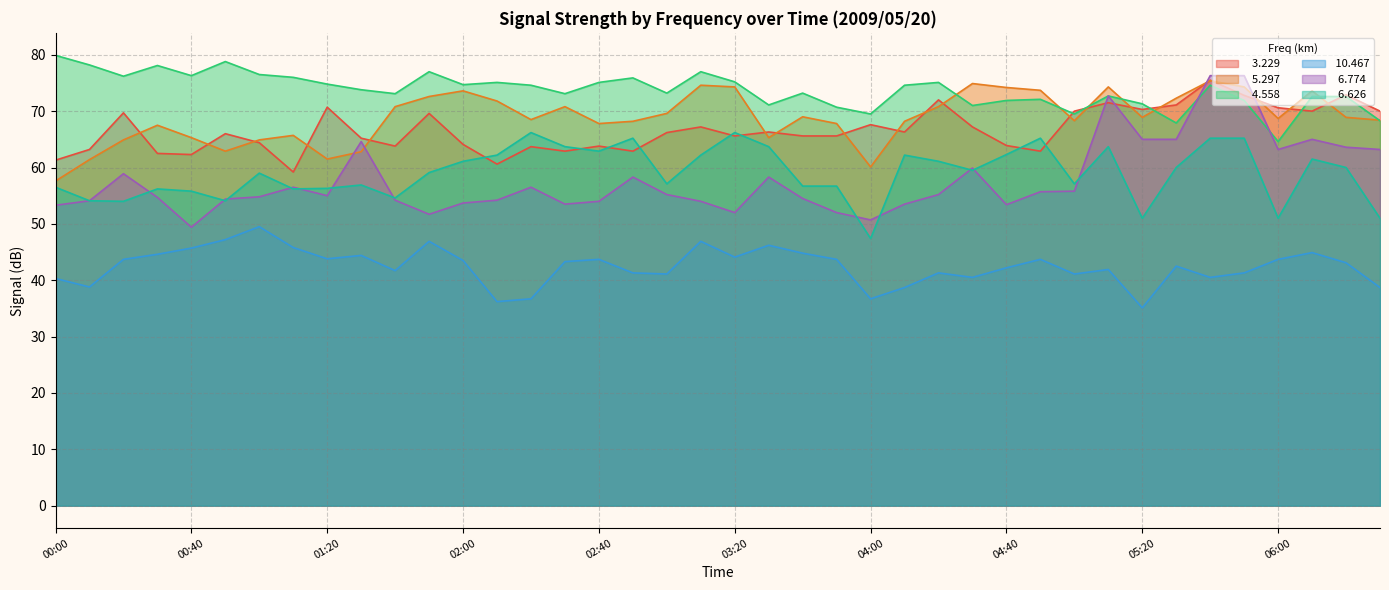

What position from the right is 02:20?

26